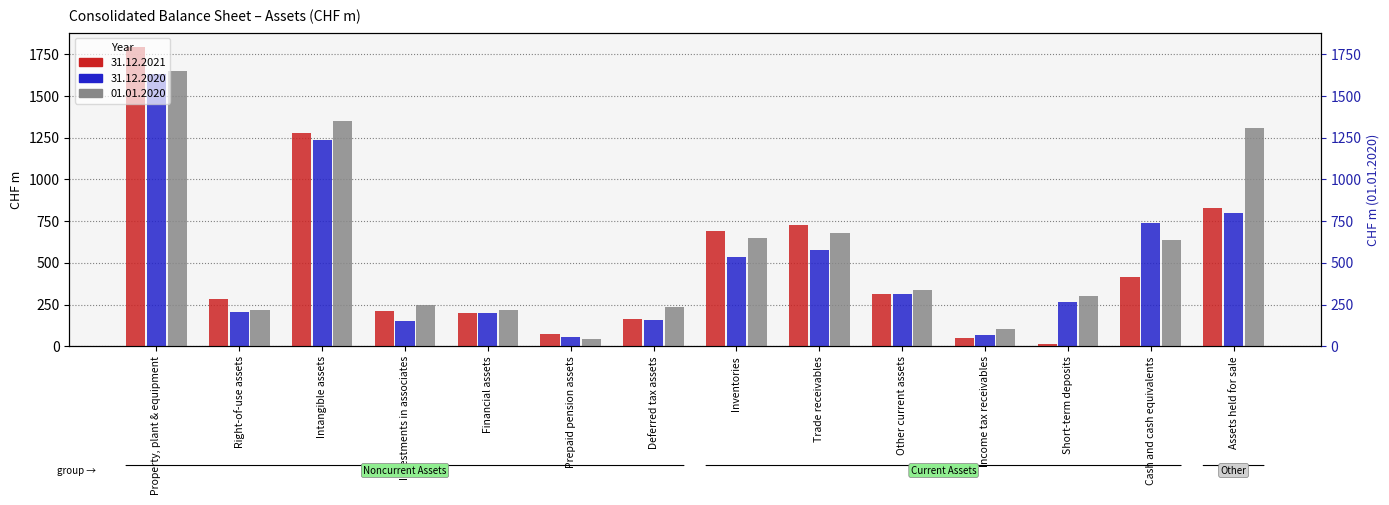

What are all the series names shown in the legend?

31.12.2021, 31.12.2020, 01.01.2020